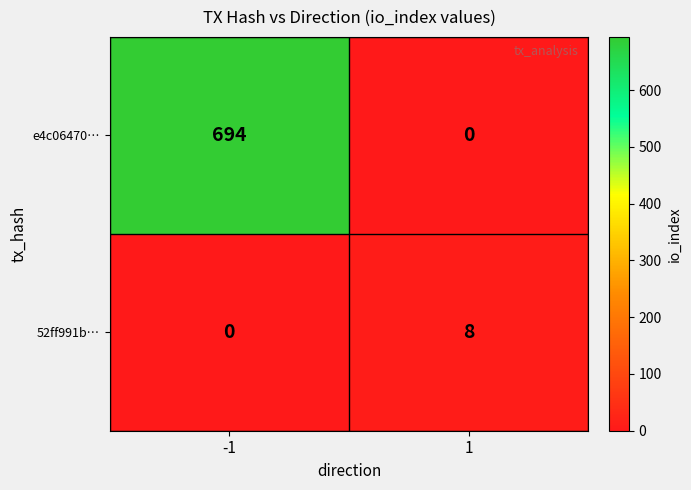

The 52ff991b… series shows 5 at -1. True or false?

False